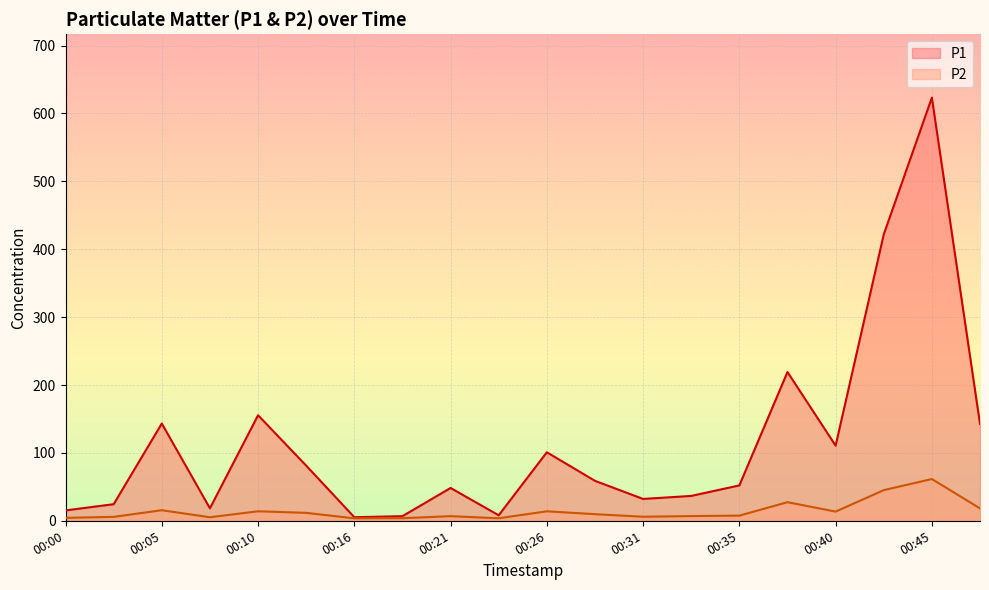

Is the value of P2 at 00:05 greater than the value of P1 at 00:13?

No